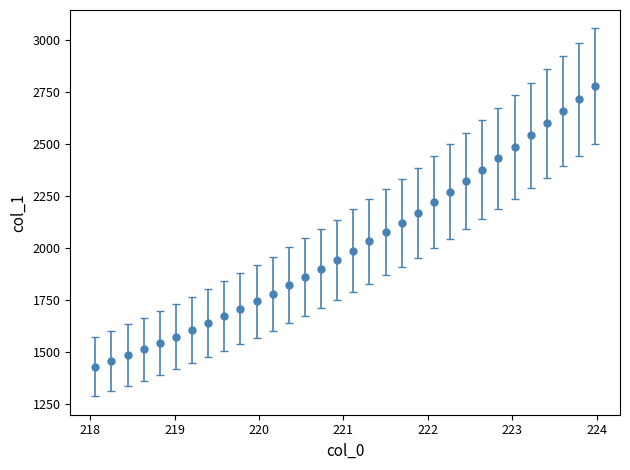

What is the value of the 17th point from the left?

1987.3